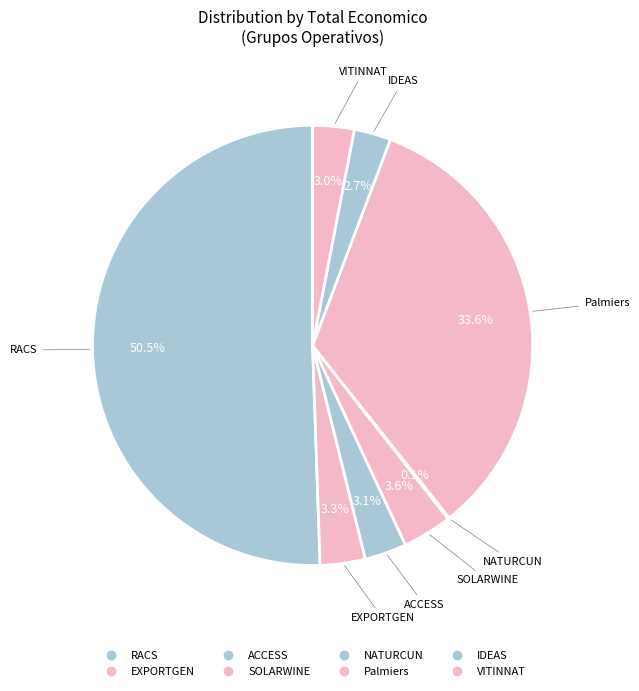

How many segments does this pie chart have?

8